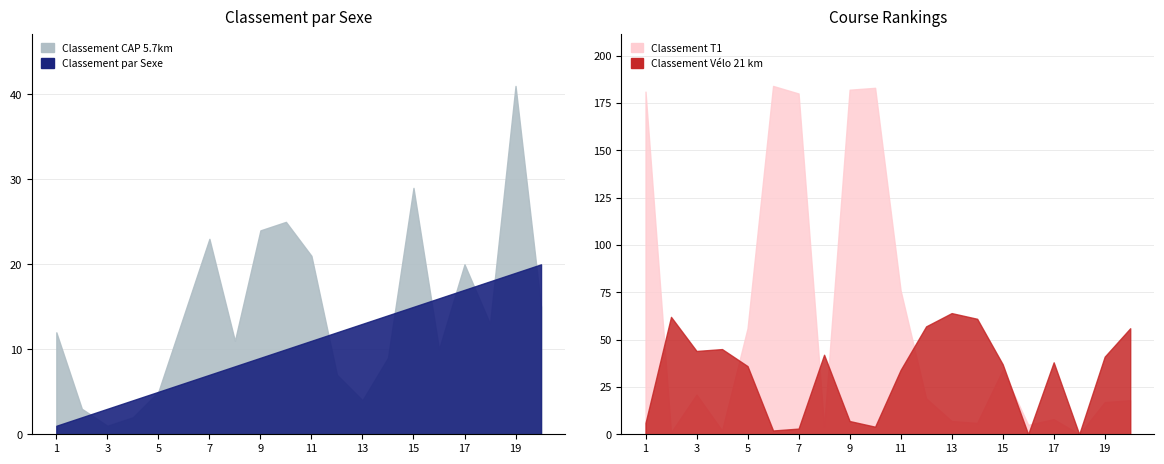

What are all the series names shown in the legend?

Classement par Sexe, Classement CAP 5.7km, Classement T1, Classement Vélo 21 km